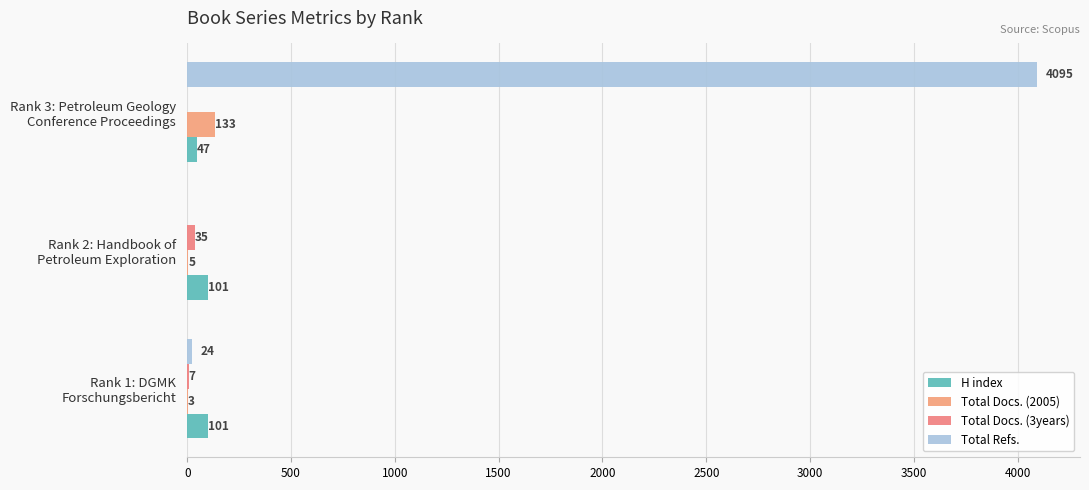

How many data points does each series have?

3